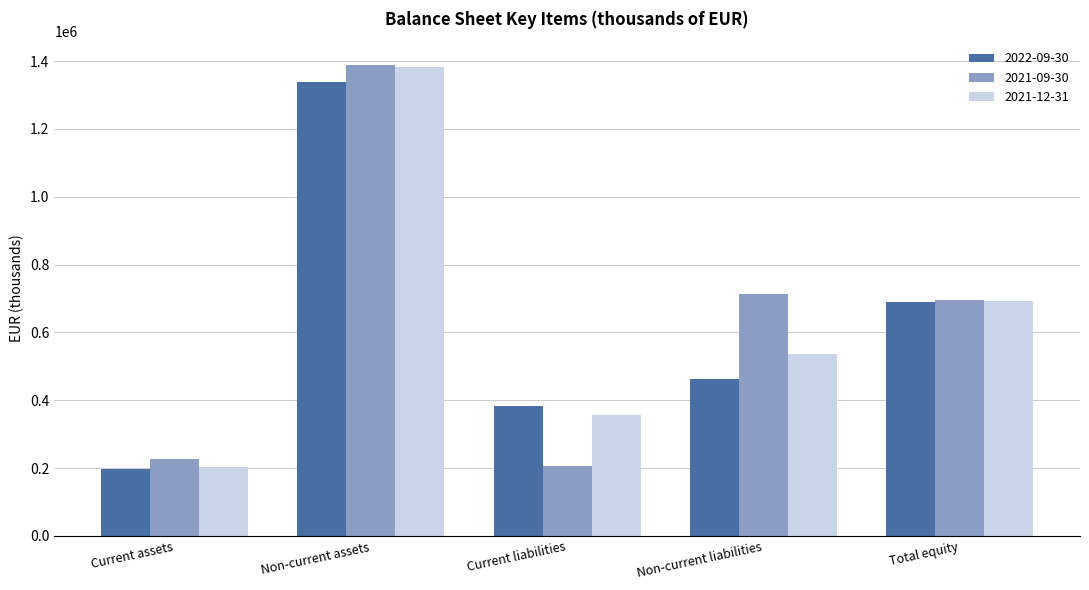

What is the maximum value shown in the chart?

1389352